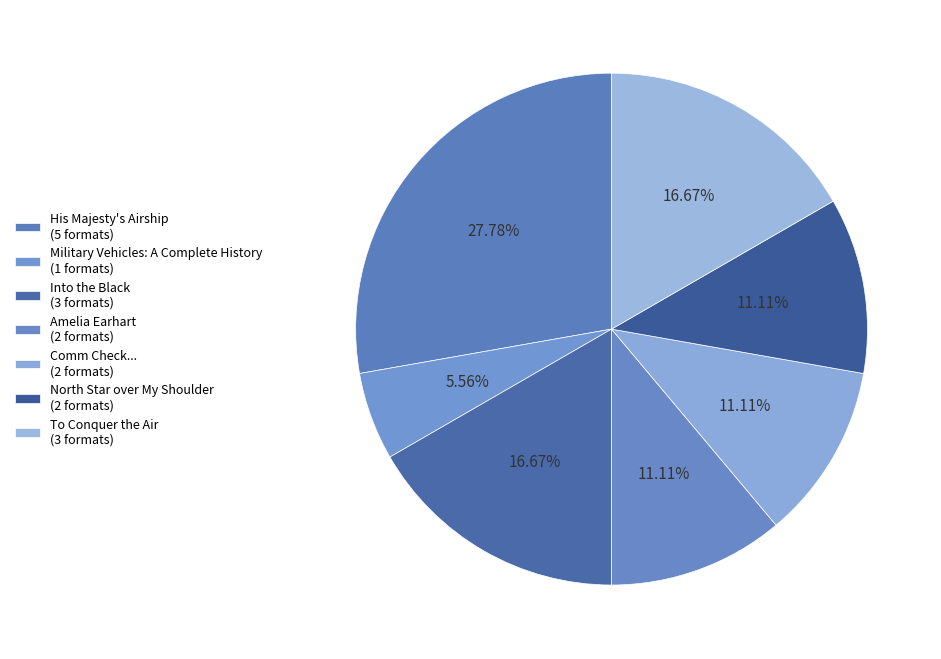

How many segments does this pie chart have?

7